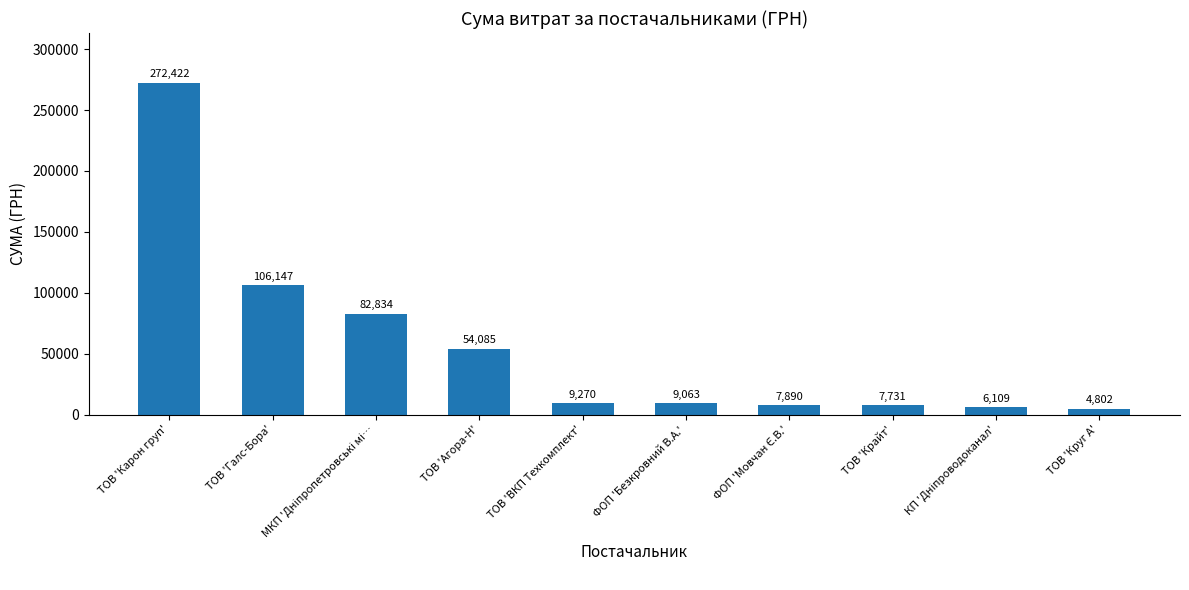

What position from the right is ТОВ 'Агора-Н'?

7